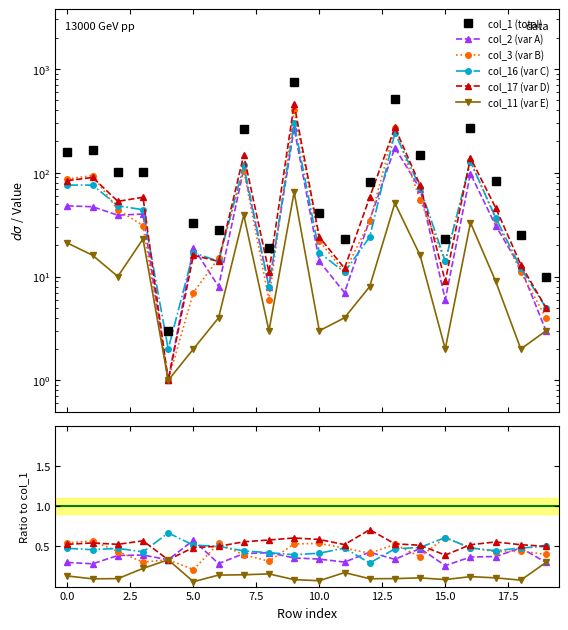

What is the label of the 2nd point from the right?

18